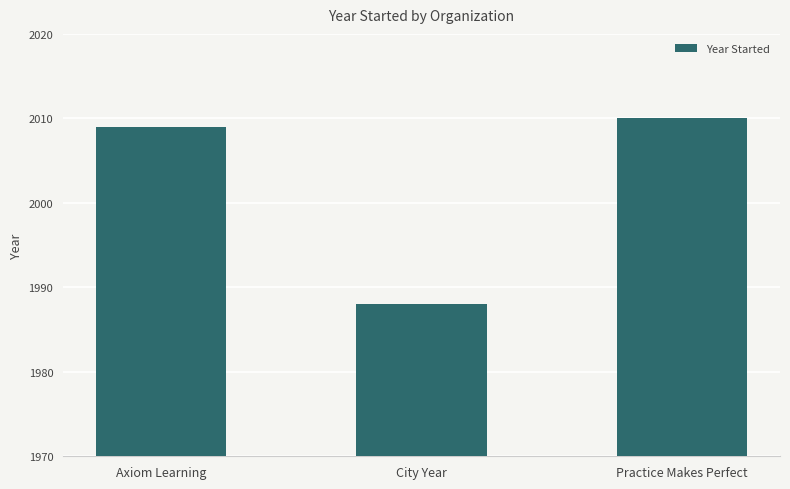

Reading left to right, extract all data points from this chart.

Axiom Learning=2009	City Year=1988	Practice Makes Perfect=2010